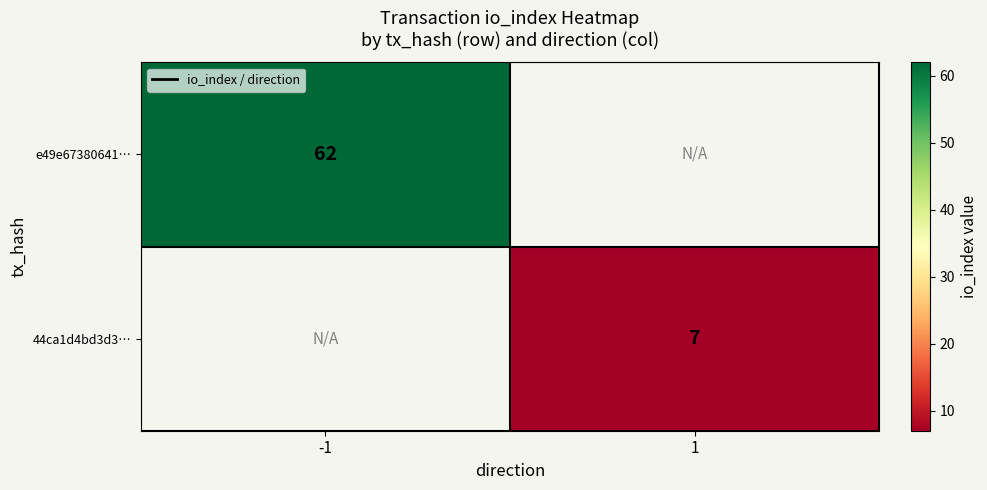

The value of 44ca1d4bd3d3… at 1 is 9. True or false?

False